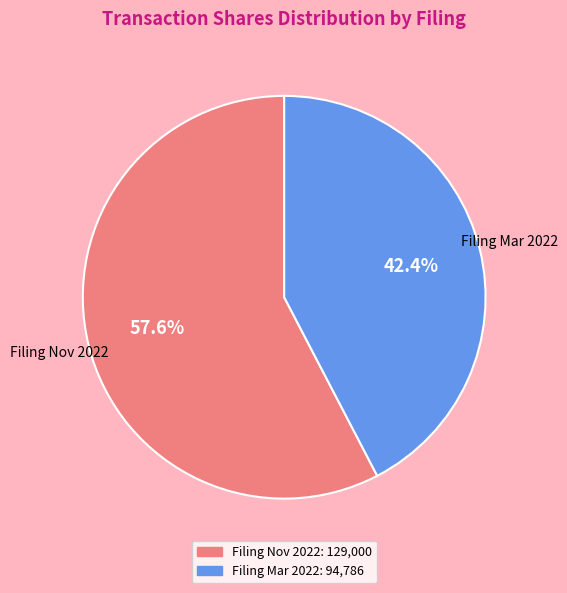

Is there a majority slice in this chart?

Yes